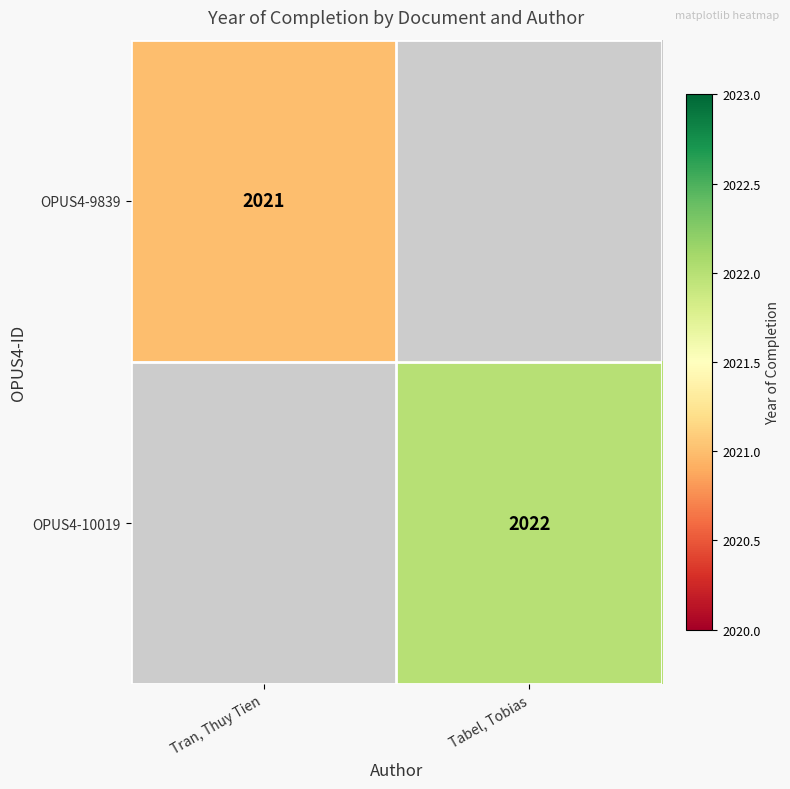

The OPUS4-9839 series shows 2021 at Tran, Thuy Tien. True or false?

True